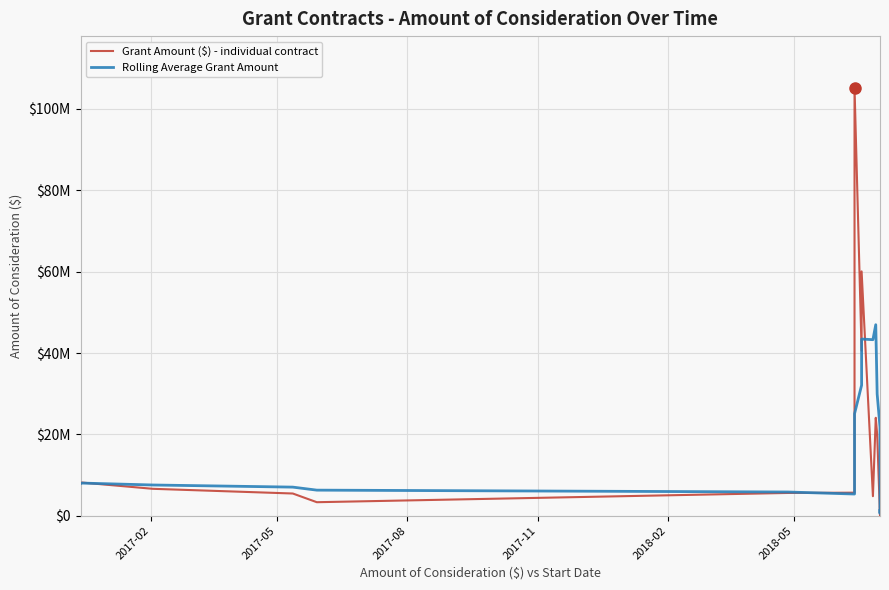

Reading left to right, what are all the values shown in this chart?

Grant Amount ($) - individual contract: 7898537.0	8161721.7	6624387.3	5469130.6	3328649.6	5604706.7	5673492.7	105283830.3	40585211.0	60076439.0	4805271.4	24080980.0	20000000.0	128775.8	455951.1	549855.9	877229.3	1207435.9	1695293.6	2135741.3
Rolling Average Grant Amount: 7898537.0	8030129.3	7561548.6	7038444.1	6296485.2	5837719.2	5340073.4	25071962.0	32095178.1	43444735.9	43284848.9	46966346.3	29909580.3	21818293.2	9894195.7	9043112.6	4402362.4	643849.6	957153.2	1293111.2